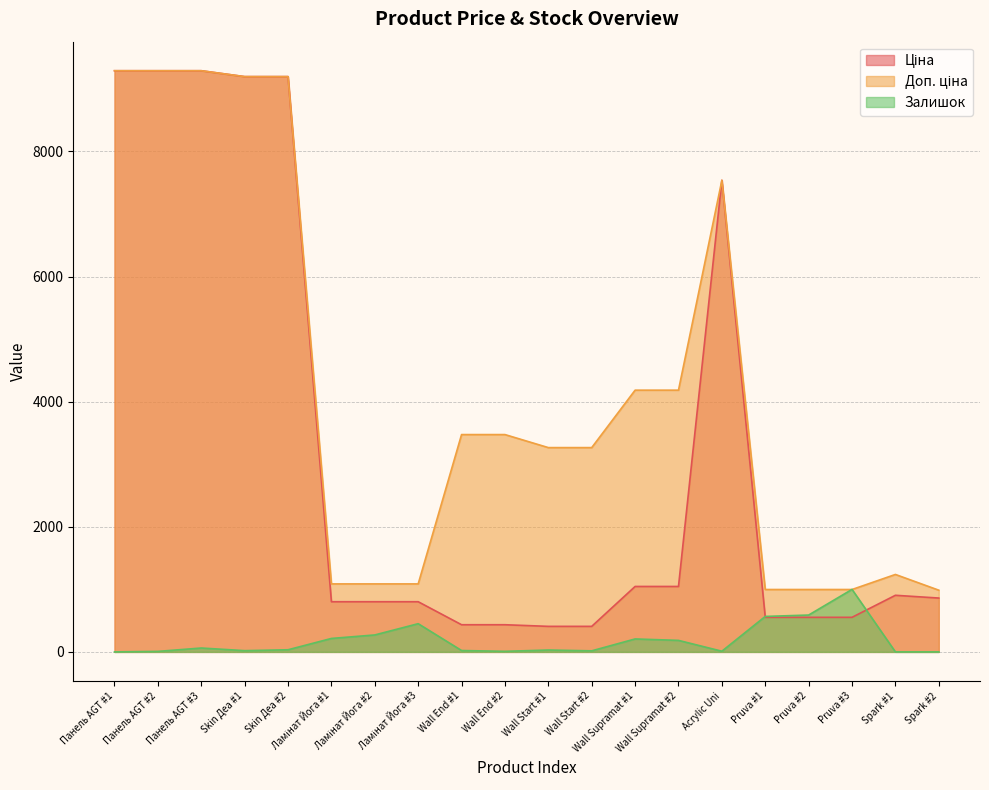

How many intersections are there between Доп. ціна and Залишок?

2